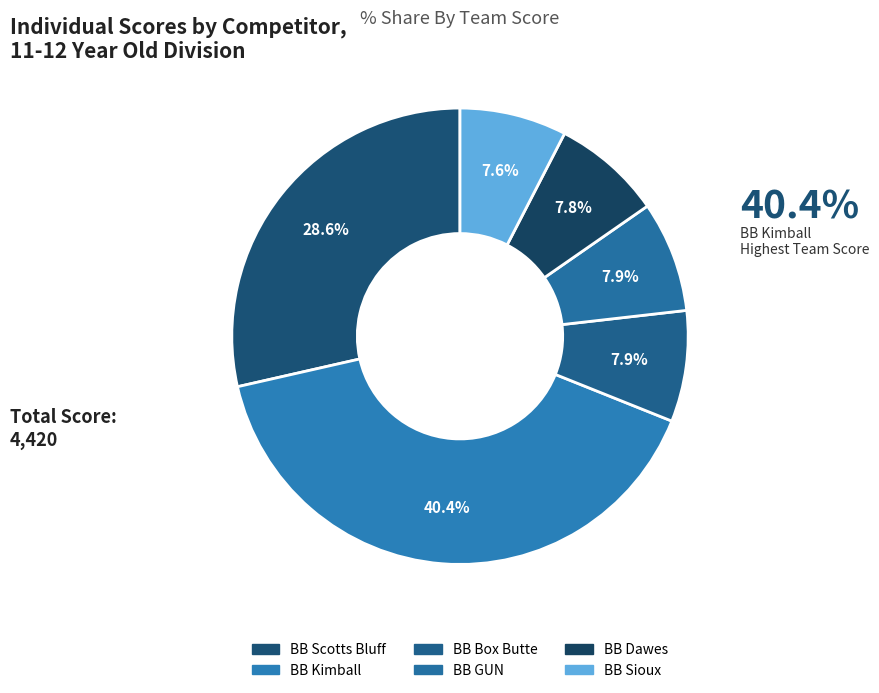

How many slices are in this pie chart?

6